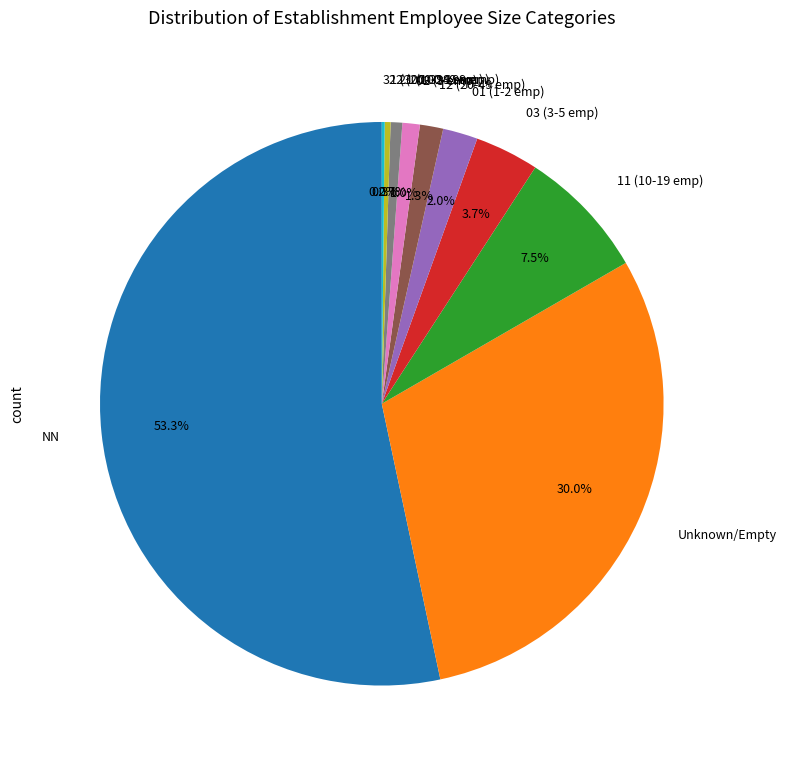

What is the largest slice in the pie chart?

NN